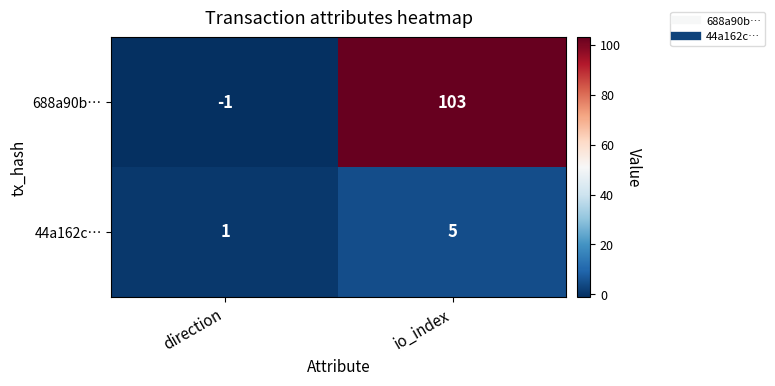

What is the spread (max minus min) of values at direction?

2